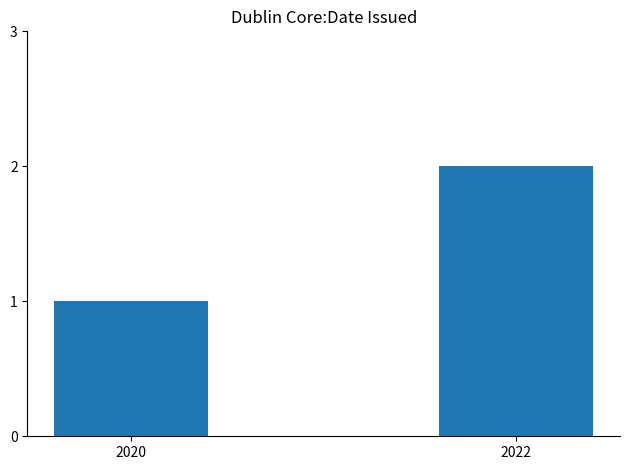

How many categories are shown in the chart?

2